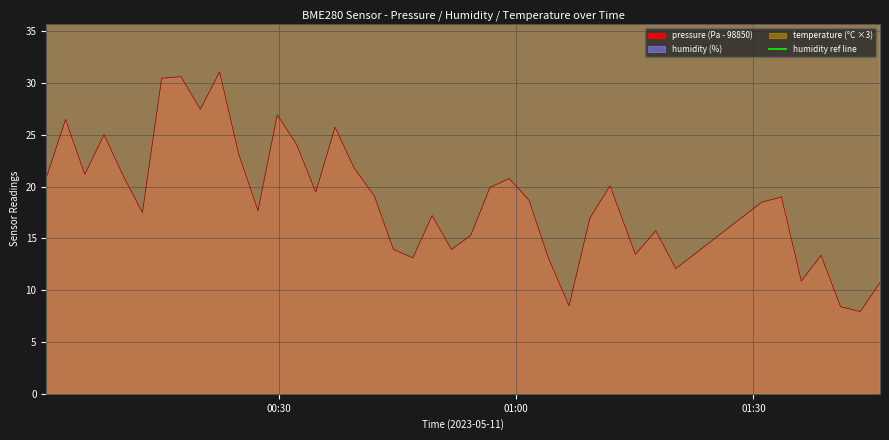

Reading left to right, list all the values displayed in this chart.

pressure: 20.8	26.5	21.2	25.0	21.0	17.5	30.5	30.6	27.5	31.1	23.1	17.7	26.9	24.1	19.5	25.8	21.8	19.1	13.9	13.1	17.2	13.9	15.3	19.9	20.8	18.7	13.1	8.5	17.0	20.1	13.5	15.8	12.1	18.5	19.0	10.9	13.4	8.4	7.9	10.7
humidity: 54.6	54.3	54.6	54.5	55.0	54.9	54.9	54.7	54.9	54.8	55.4	55.1	54.8	55.4	55.4	55.1	55.3	55.0	55.3	55.2	55.9	55.4	55.3	55.5	55.0	55.4	55.5	55.6	55.6	55.9	55.5	55.6	56.1	56.9	56.5	56.2	56.0	56.1	56.4	56.1
temperature: 52.9	53.0	53.0	53.2	53.1	52.8	52.9	52.9	52.8	52.7	52.7	52.8	52.7	52.5	52.5	52.5	52.6	52.6	52.3	52.3	52.1	52.1	52.4	52.4	52.7	52.8	52.6	52.6	52.5	52.3	52.5	52.3	52.1	51.5	51.7	51.7	51.8	51.9	52.0	52.0